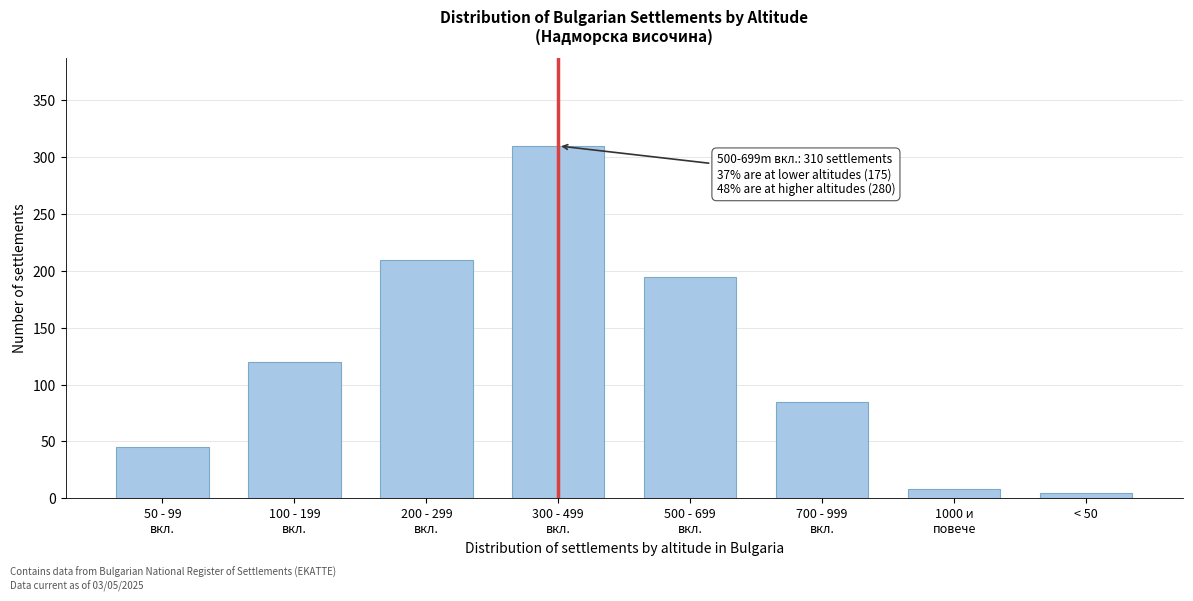

Reading left to right, transcribe all the data shown in this chart.

45	120	210	310	195	85	8	5